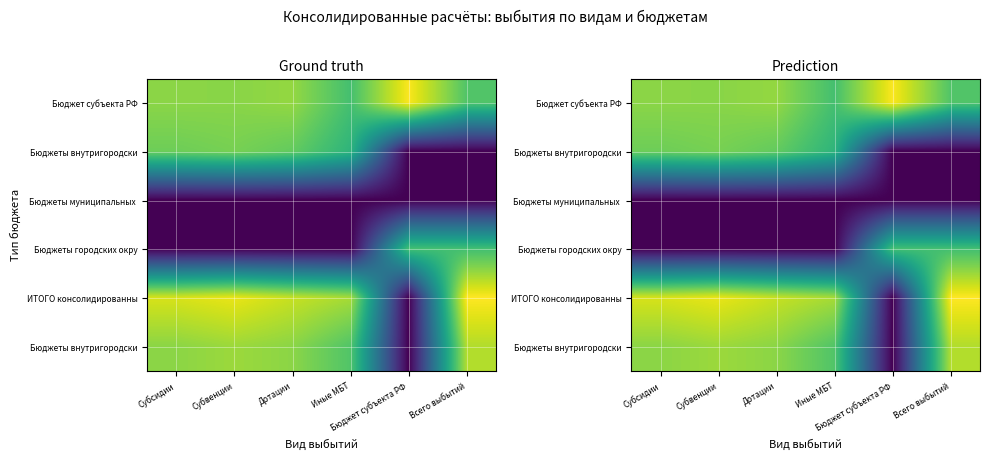

What is the spread (max minus min) of values at Субвенции?

9.3